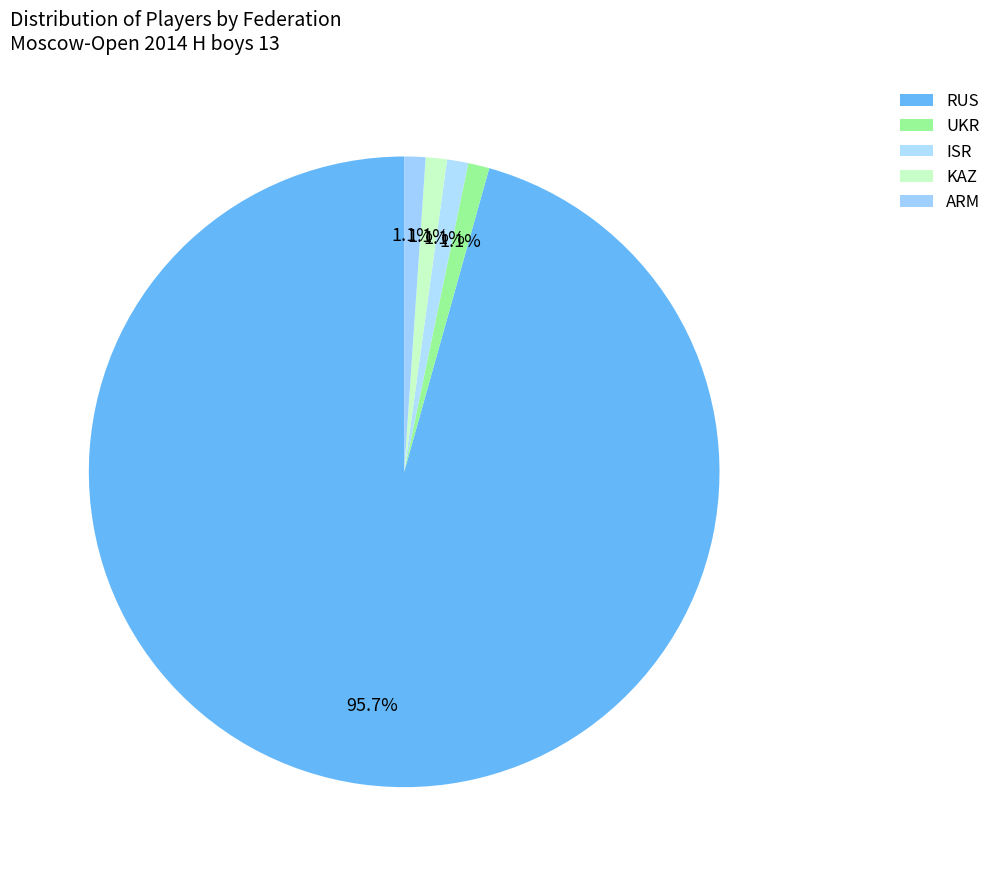

How many segments does this pie chart have?

5